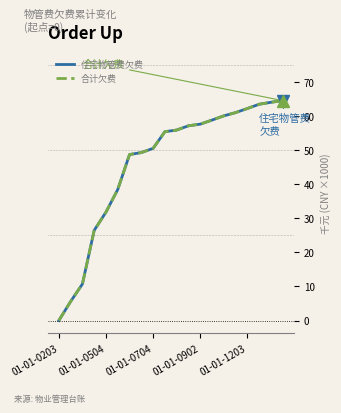

Which series has the widest spread of values?

住宅物管费欠费